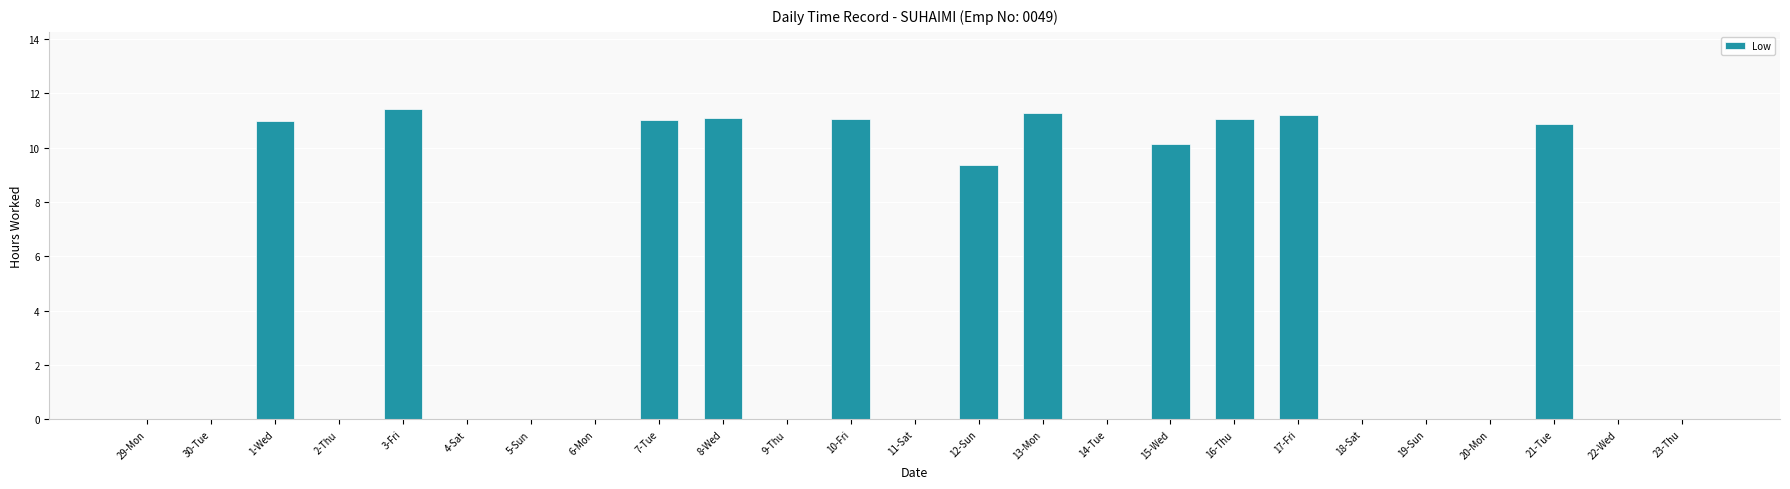

What is the average value?

4.8